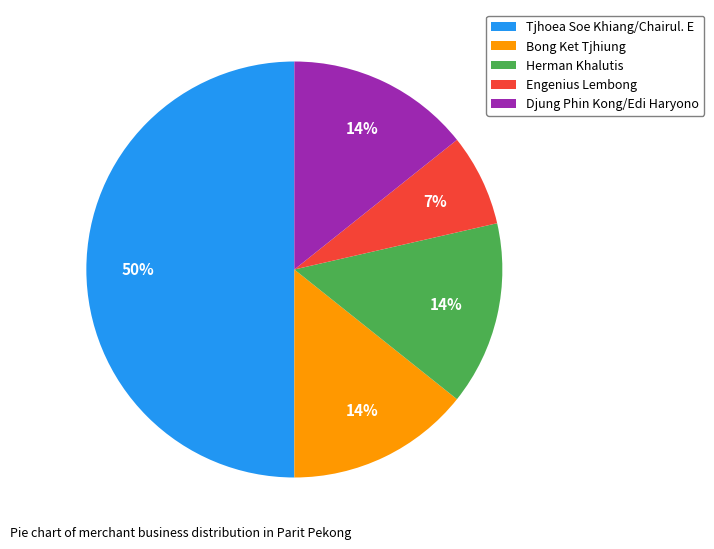

What percentage is the Djung Phin Kong/Edi Haryono slice, to the nearest percent?

14%